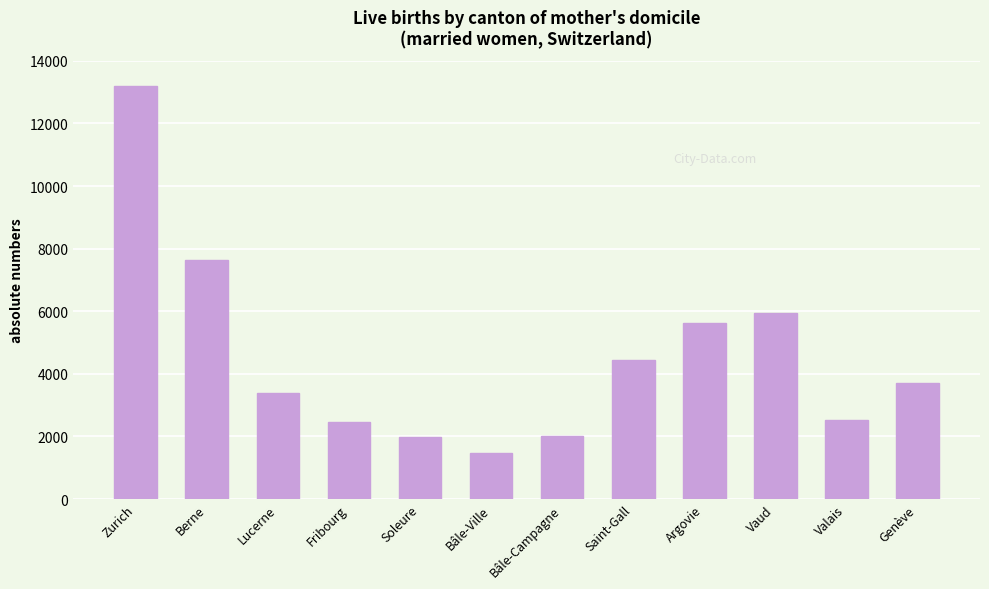

What is the smallest value displayed?

1470